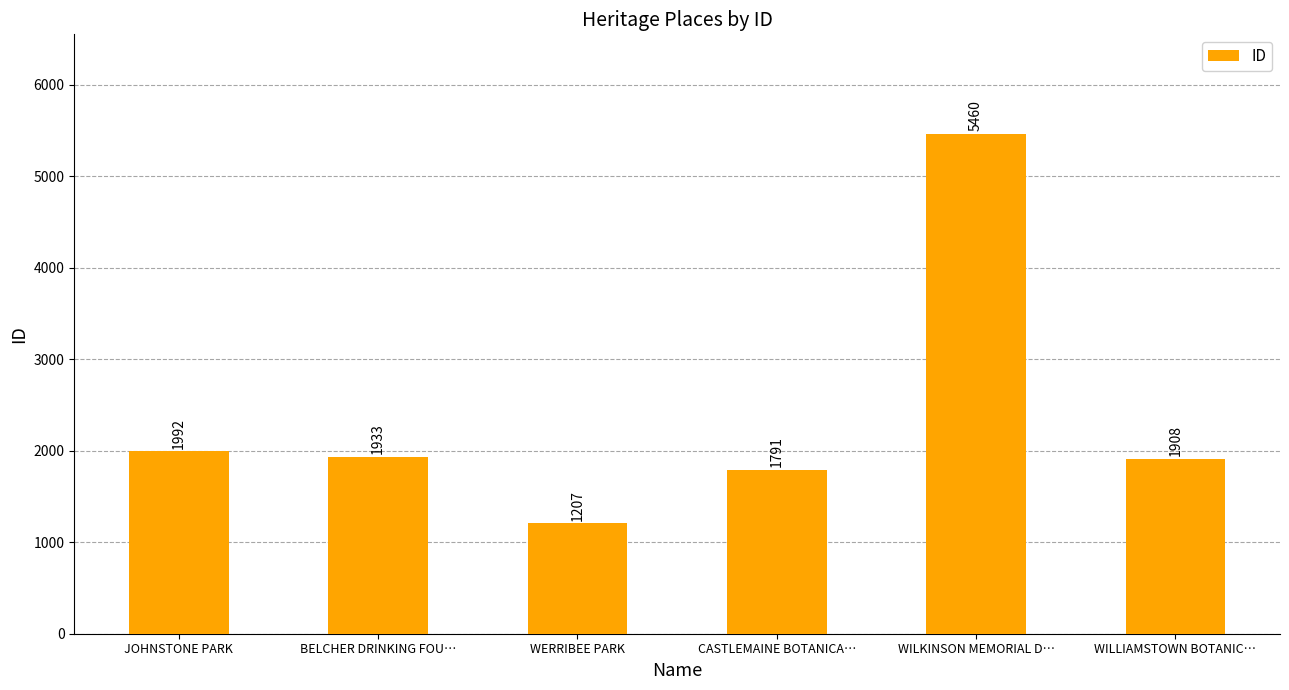

How many data points are less than 1933?

3